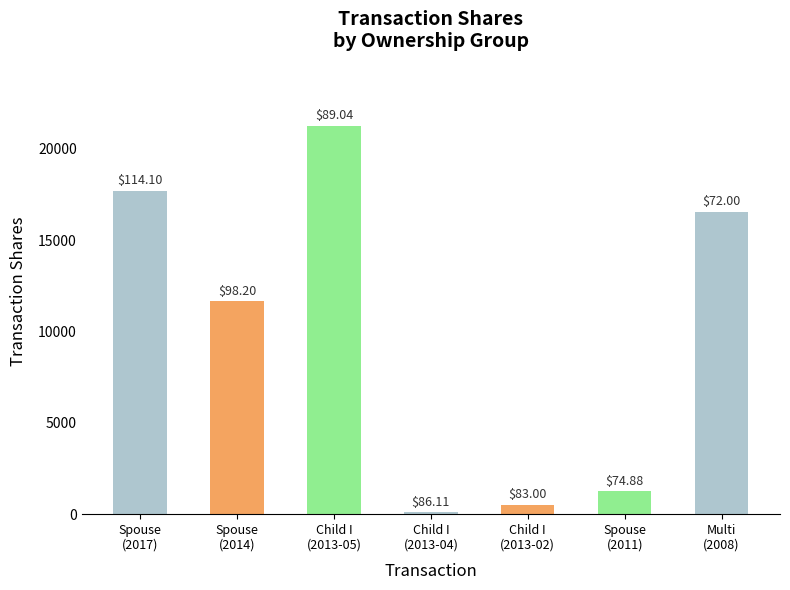

The value at Child I
(2013-04) is 100. True or false?

True